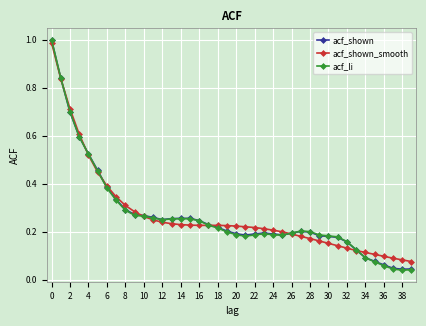

Count the number of data series in this chart.

3